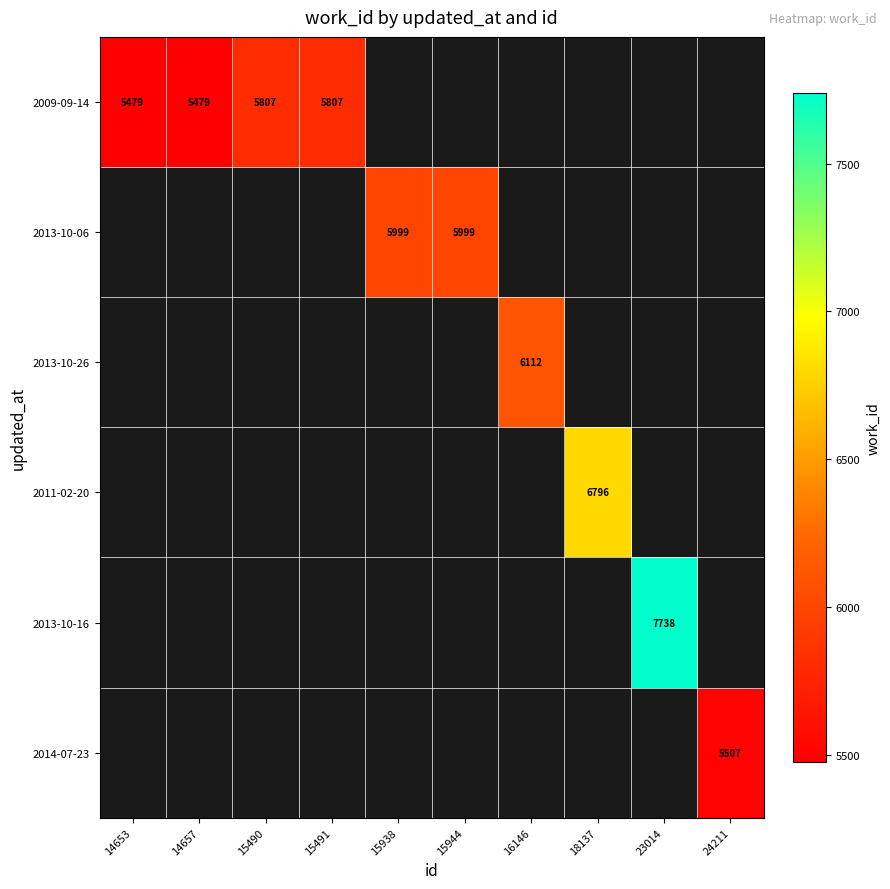

Is it true that 2013-10-16 equals 7738 at 23014?

True